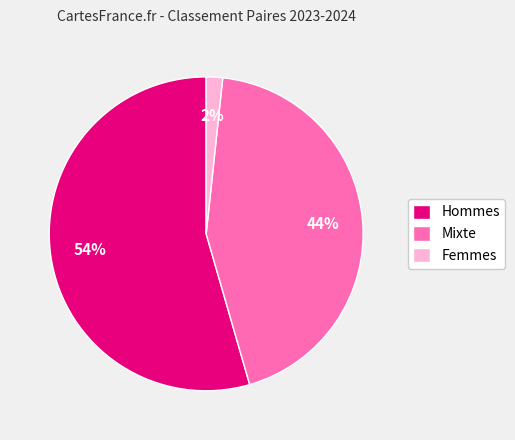

True or false: Hommes accounts for 54% of the total.

True